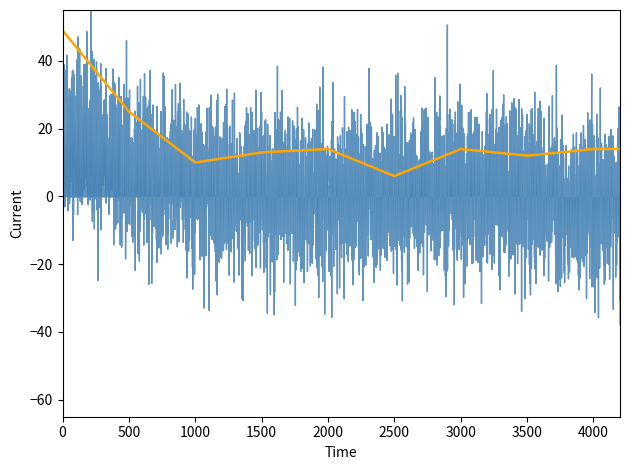

How many data points does each series have?

9